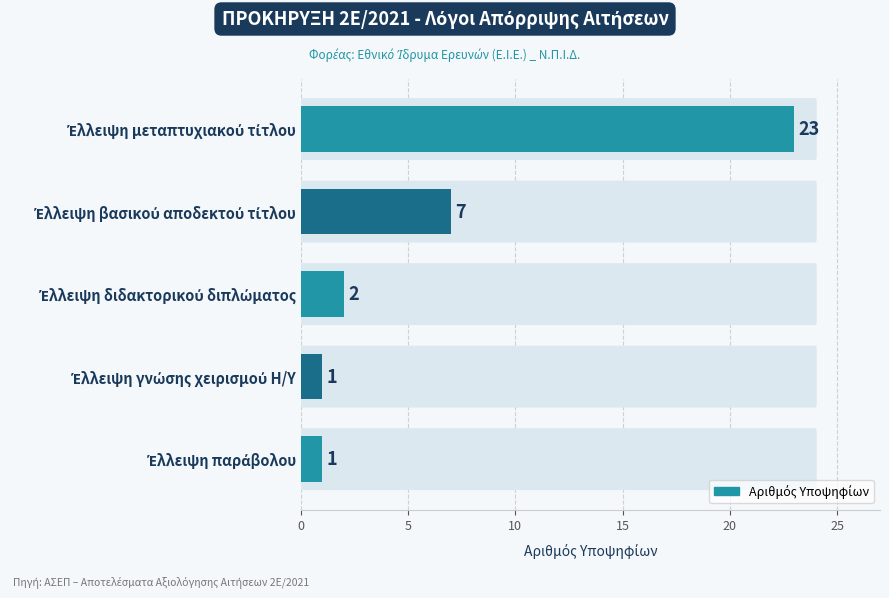

How many distinct data groups are displayed?

1